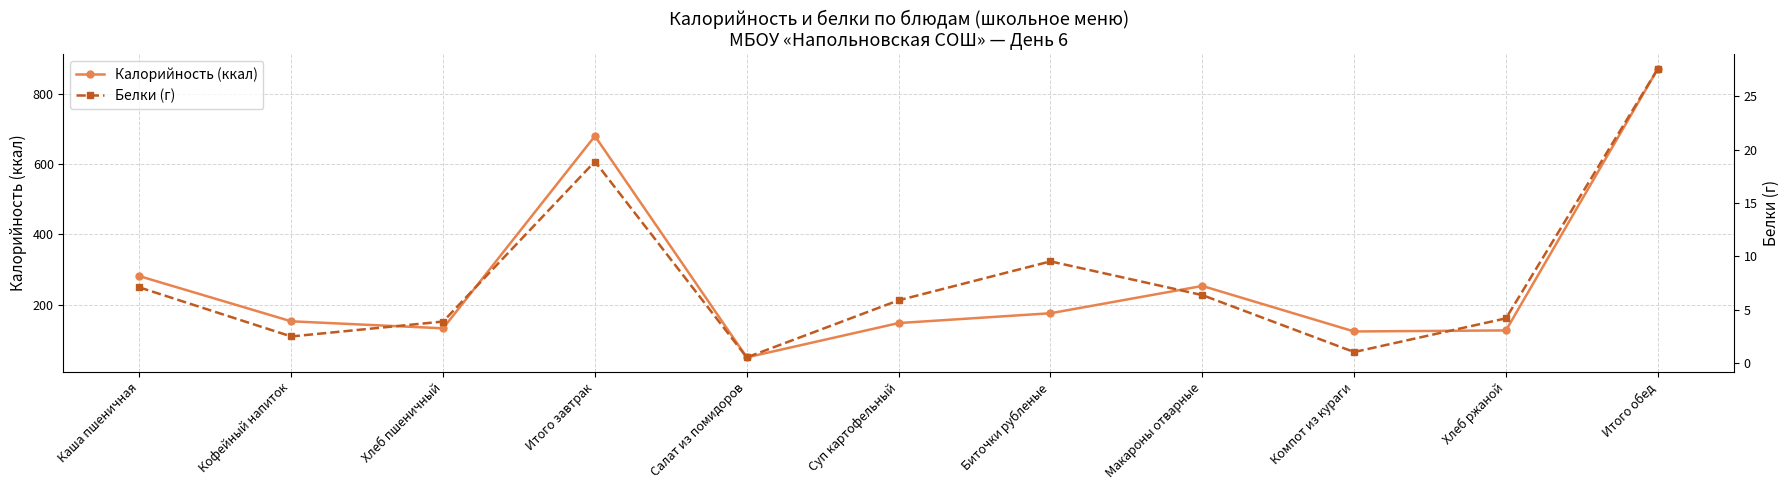

Where is the first local maximum for Калорийность (ккал)?

Итого завтрак